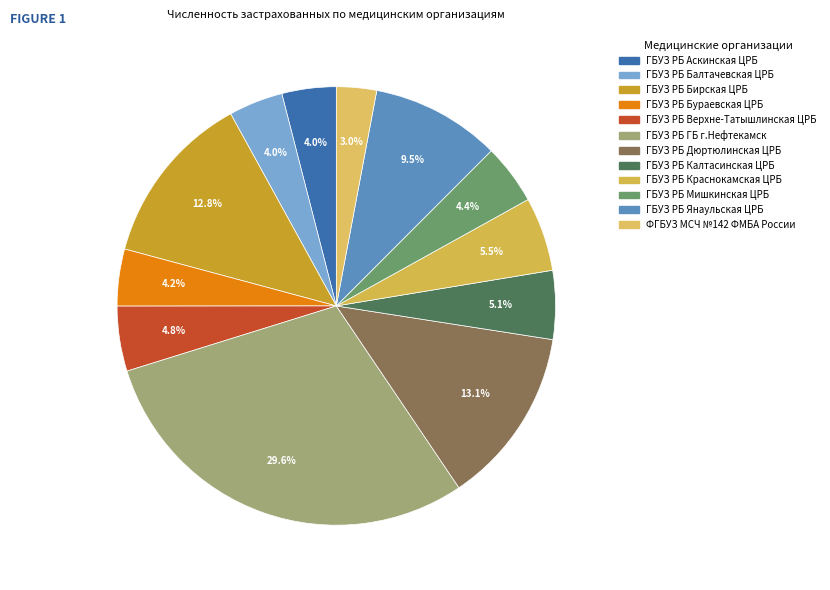

Which category has the biggest portion of the pie?

ГБУЗ РБ ГБ г.Нефтекамск